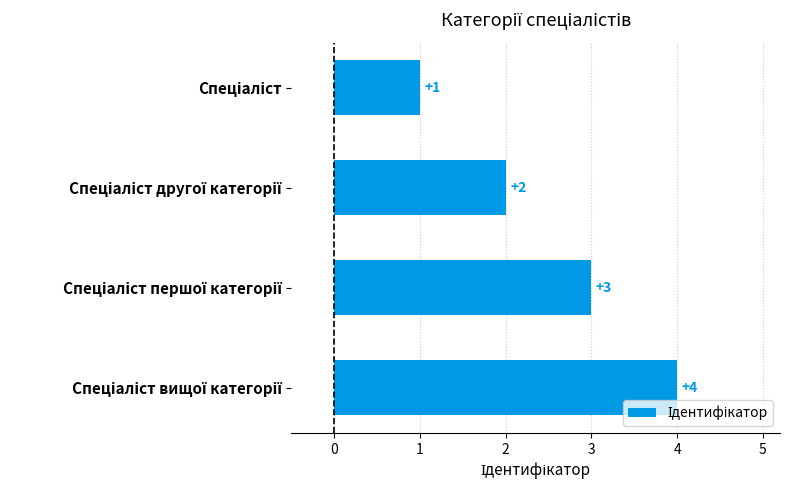

What is the sum of all values?

10